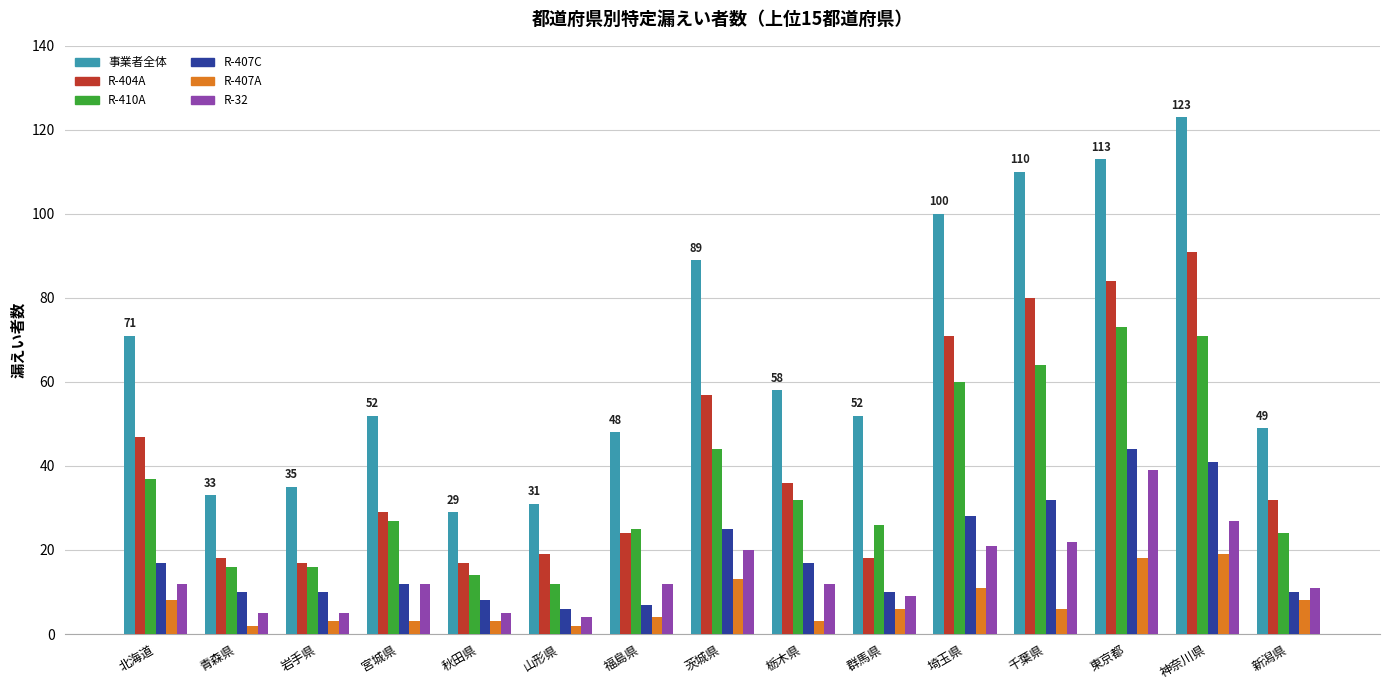

What is the difference between the highest and lowest values at 岩手県?

32